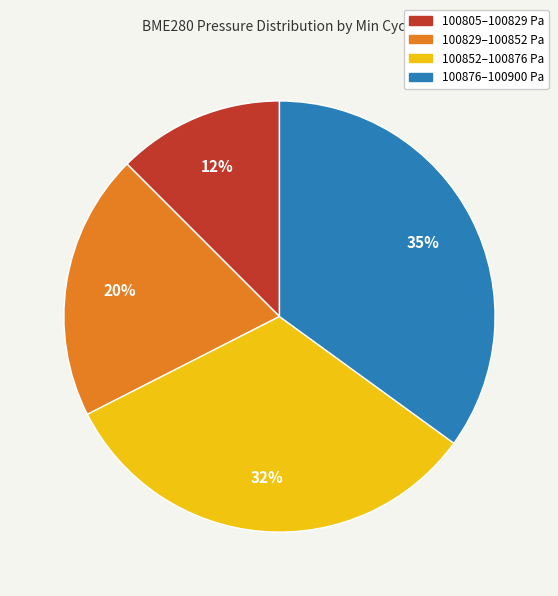

Is there any slice that represents more than half of the pie?

No